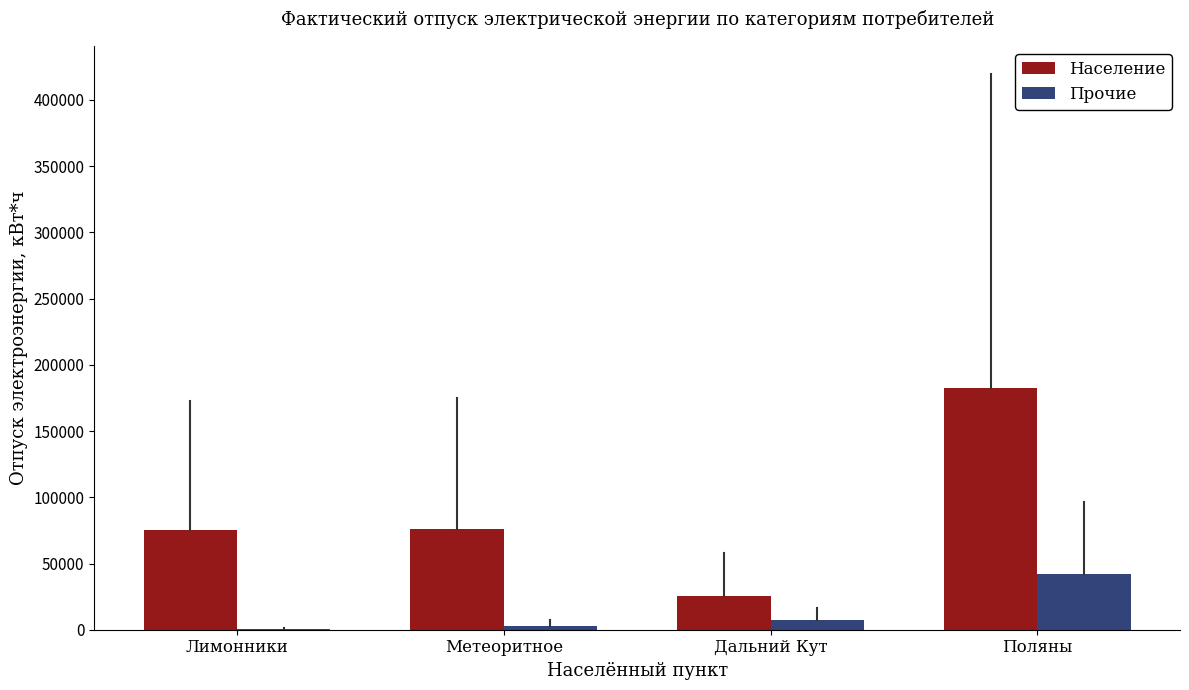

What is the maximum value shown in the chart?

182549.1